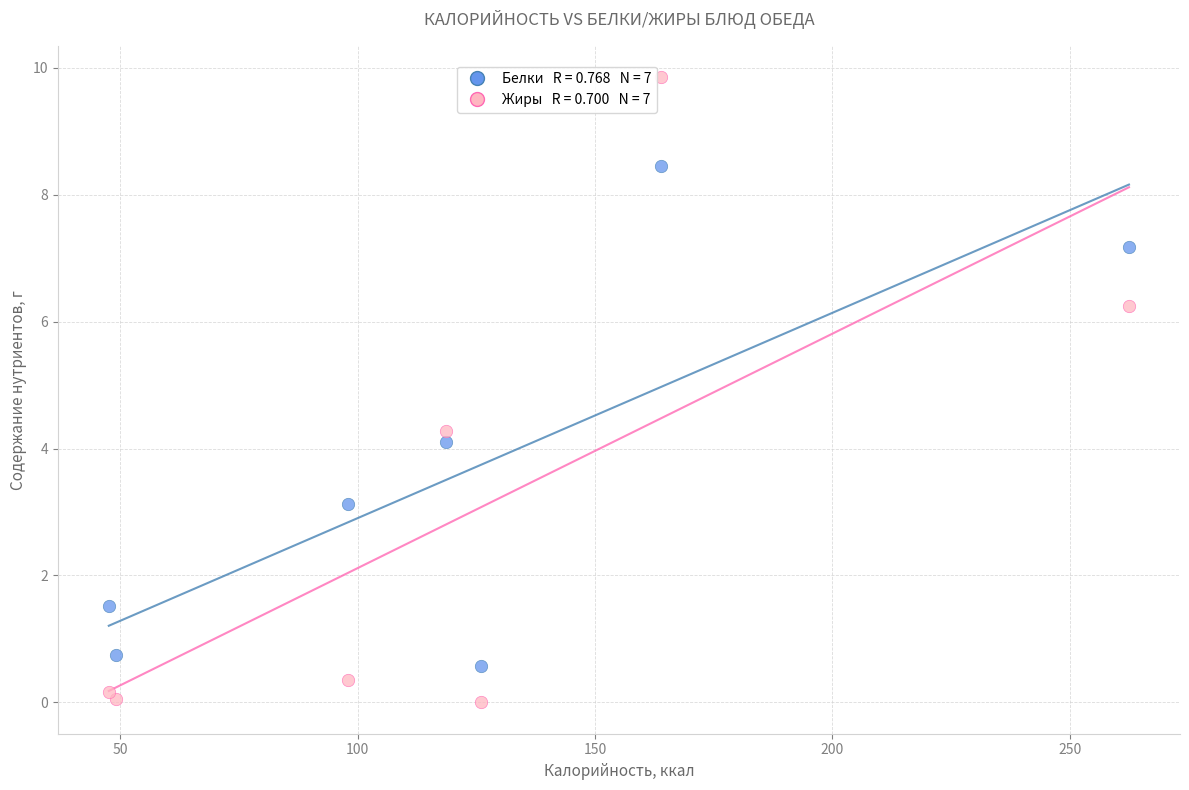

Across all series, what Y value is closest to 4?

4.1